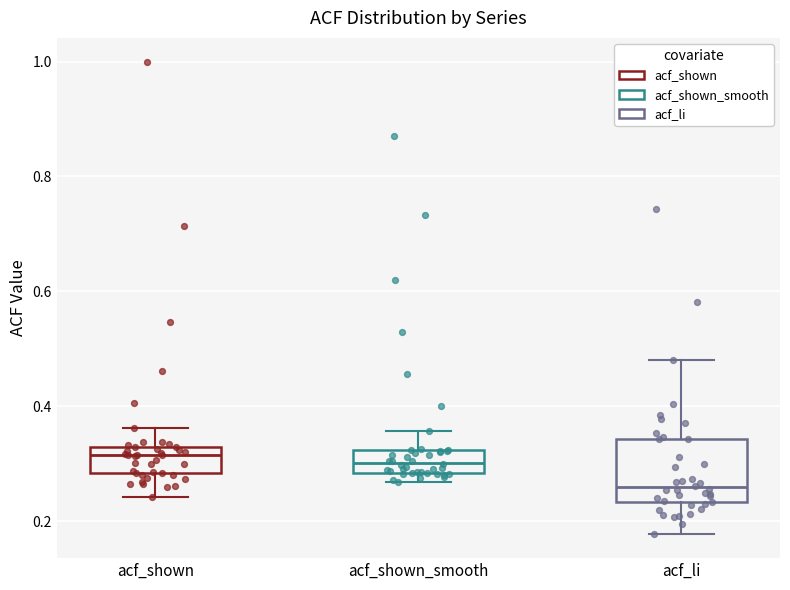

Which box is the tallest, from its lower edge to its upper edge?

acf_li